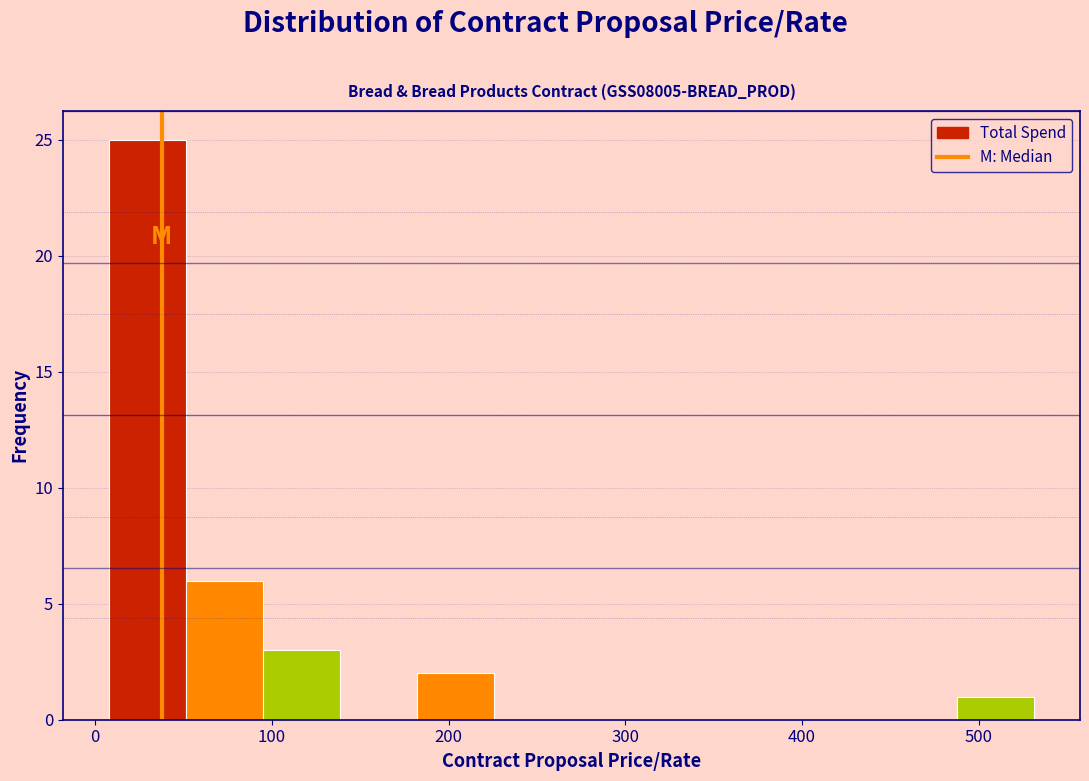

Reading left to right, transcribe this chart: for each bar, give the range it covers on the x-axis and its height. Neither the bar edges nor the heights are printed on the chart, so give them approximately, as read against the axes.

10 to 50: 25
50 to 100: 6
100 to 140: 3
140 to 180: 0
180 to 230: 2
230 to 270: 0
270 to 310: 0
310 to 360: 0
360 to 400: 0
400 to 440: 0
440 to 490: 0
490 to 530: 1